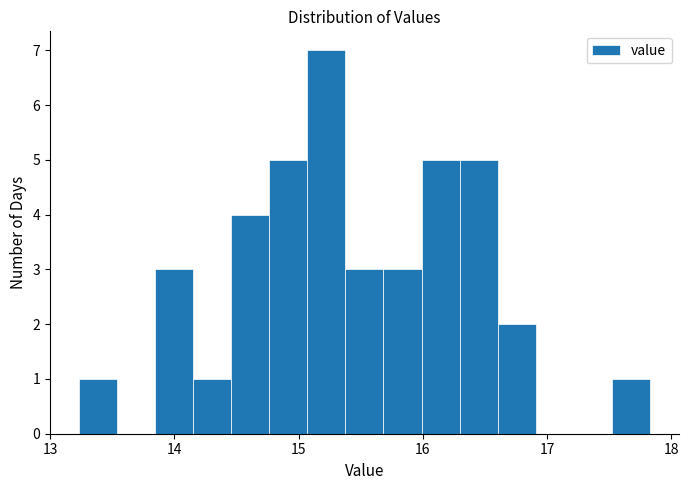

Around what value on the x-axis is the tallest bar? Give the approximate position of its centre, as read against the axis.

15.2